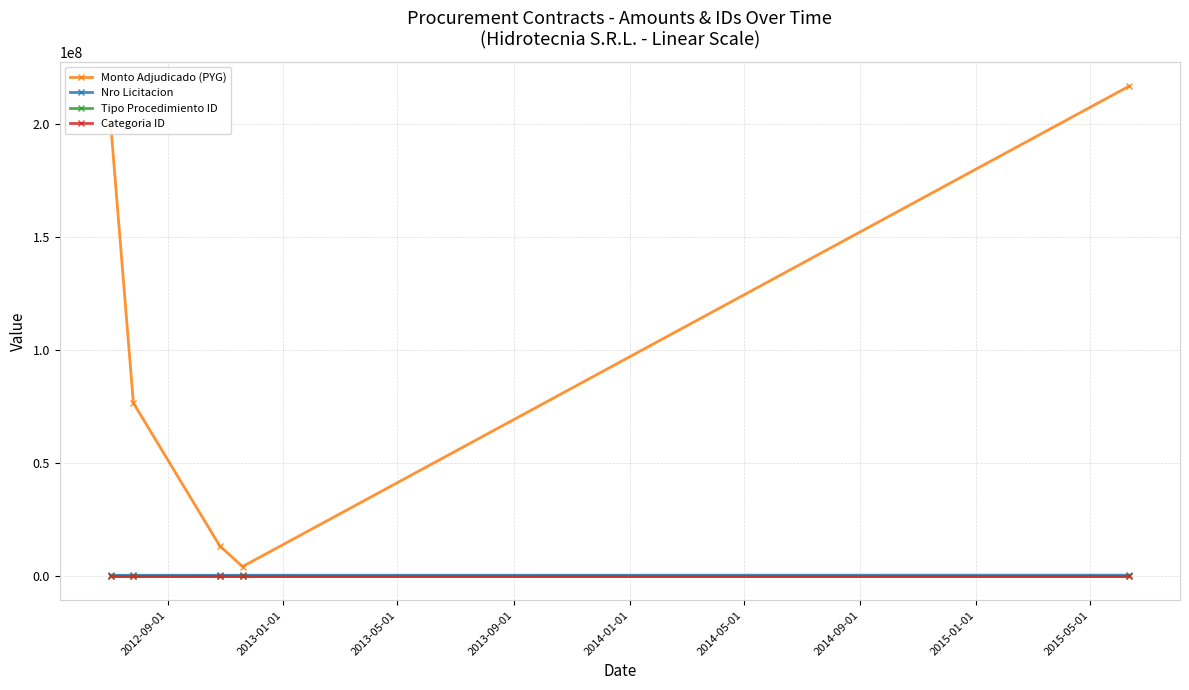

True or false: Nro Licitacion and Monto Adjudicado (PYG) intersect in this chart.

False